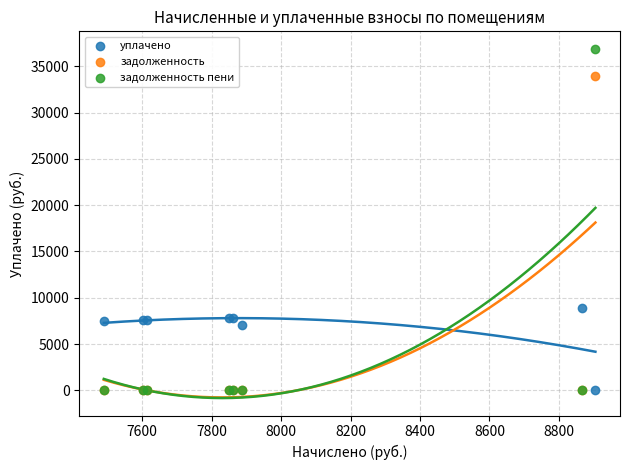

Which series has the widest spread of Y values?

задолженность пени